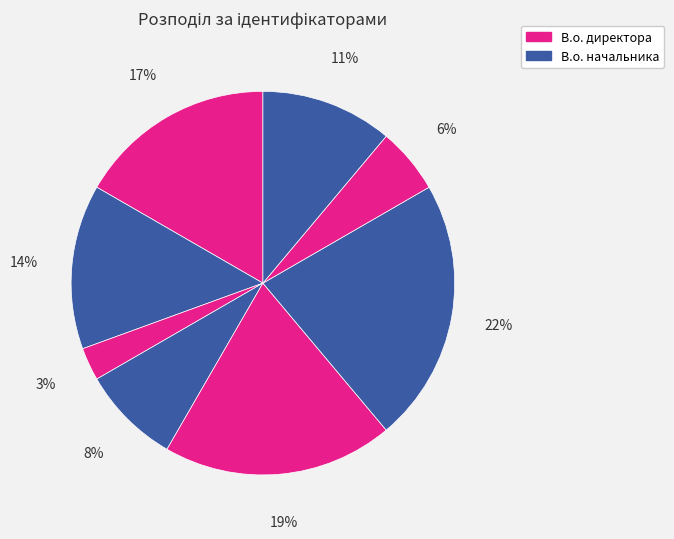

How many slices are in this pie chart?

8